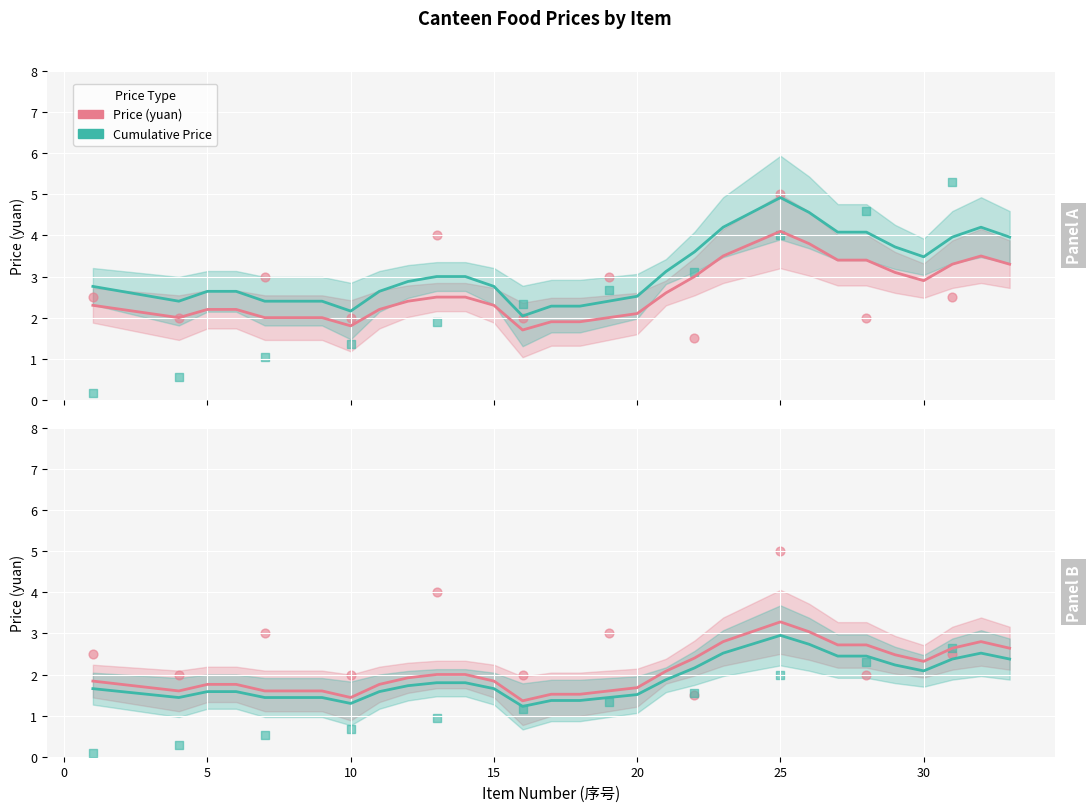

Which series contains the lowest Y value?

Cumulative Price